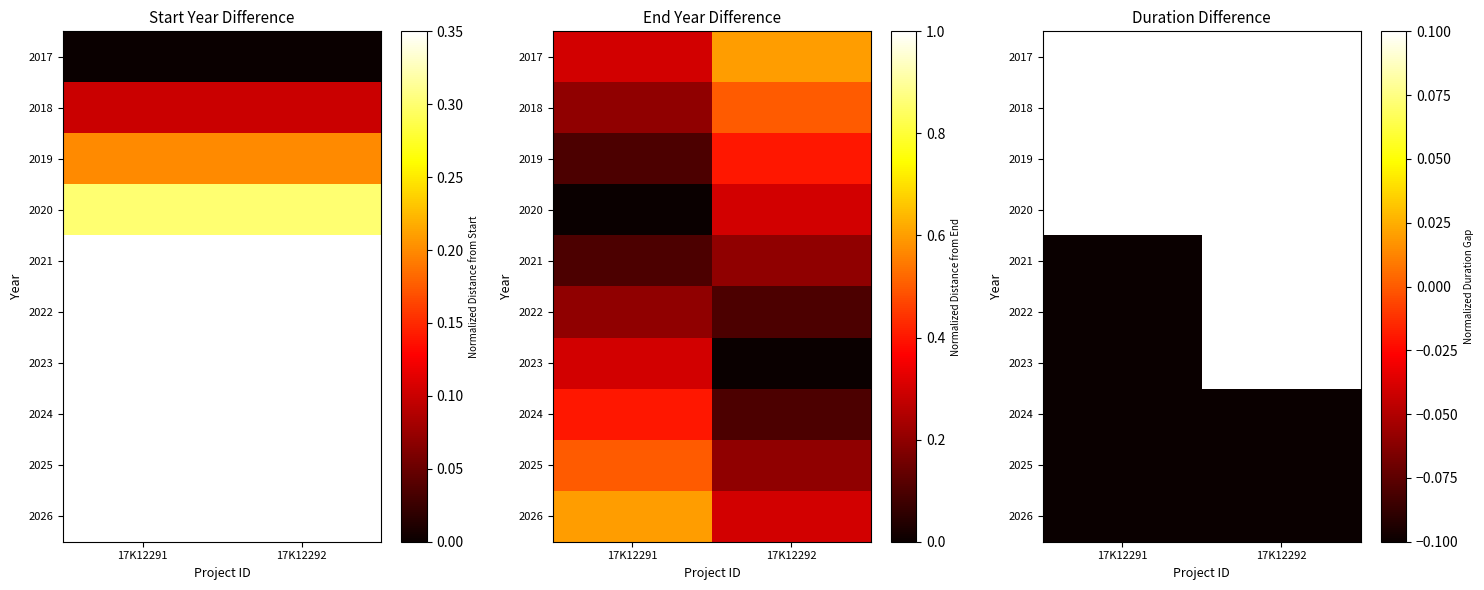

At which label does 2025 reach its minimum?

17K12292